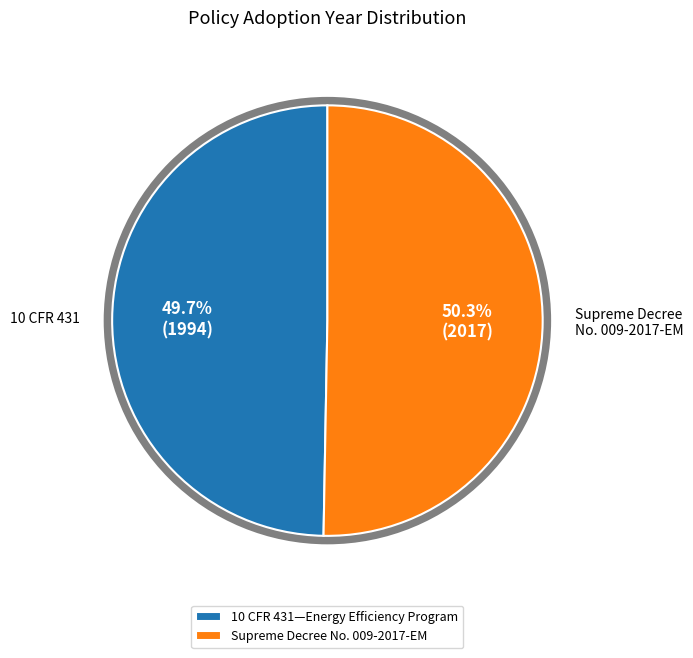

To the nearest percent, what is the combined percentage of 10 CFR 431—Energy Efficiency Program and Supreme Decree No. 009-2017-EM?

100%